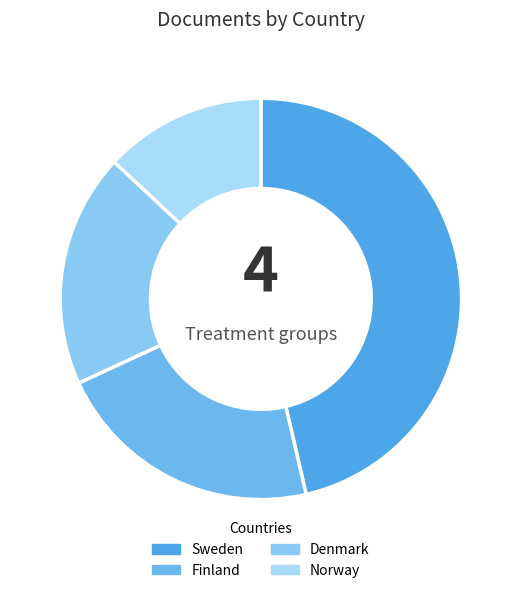

Does Sweden account for over 50% of the chart?

No